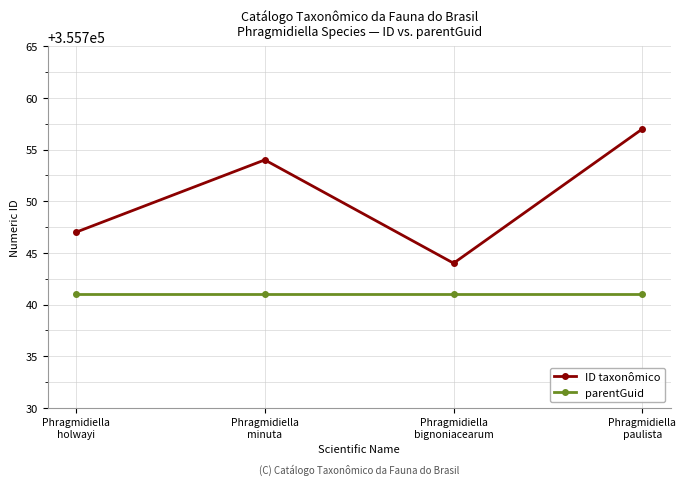

Which series has the largest range (max minus min)?

ID taxonômico